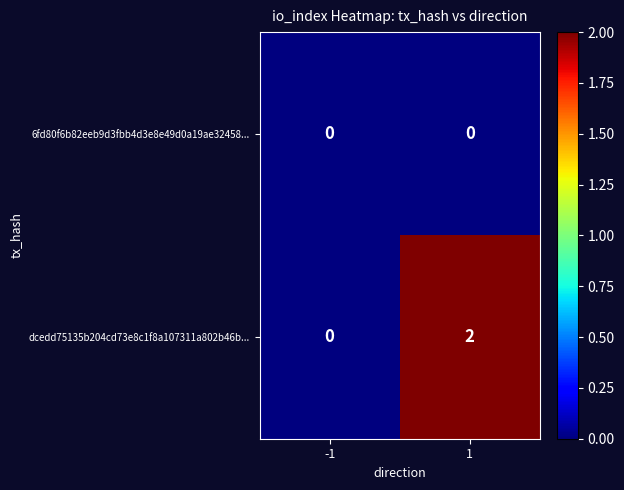

Which series changed the most between -1 and 1?

dcedd75135b204cd73e8c1f8a107311a802b46b...